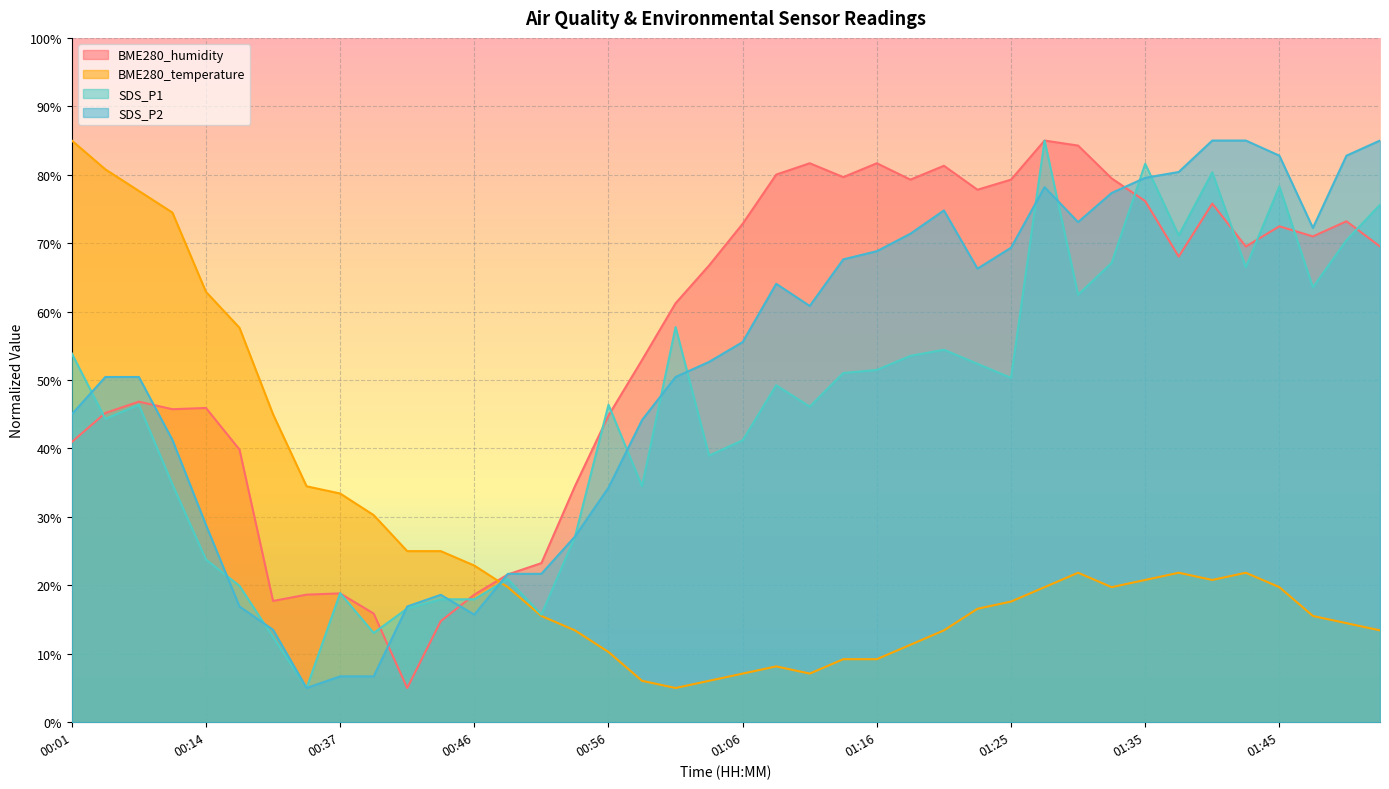

What is the difference between the SDS_P1 values at 01:03 and 00:42?

22.3